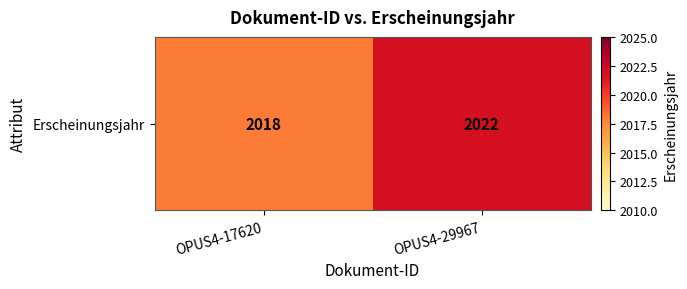

Which has a higher value, OPUS4-29967 or OPUS4-17620?

OPUS4-29967